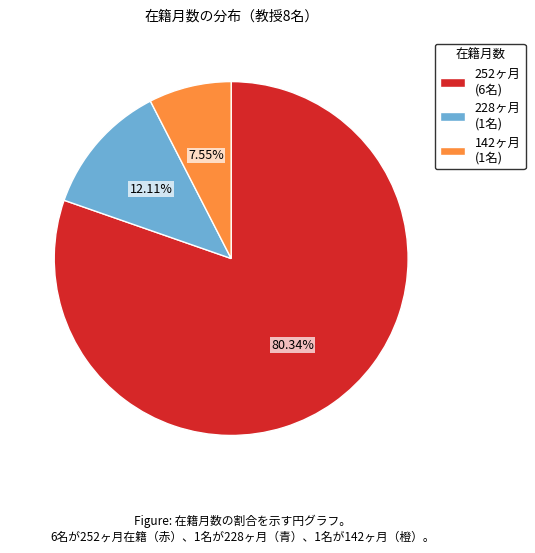

Do 228ヶ月 (1名) and 252ヶ月 (6名) together represent more than half of the pie?

Yes